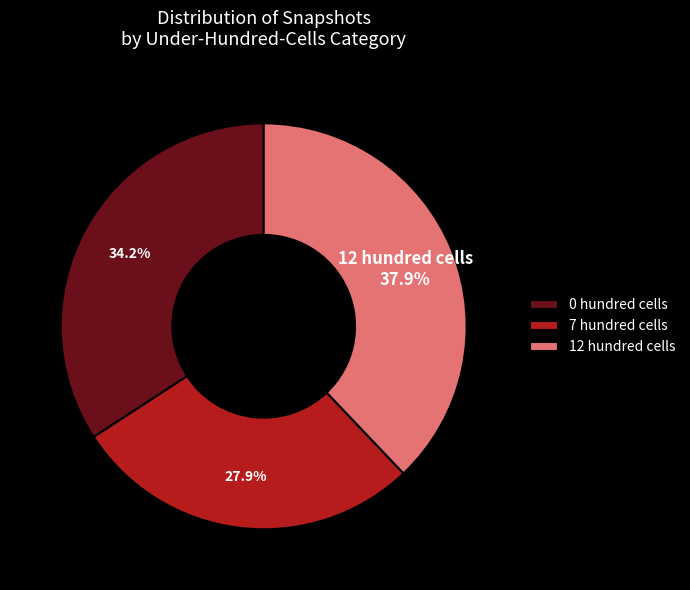

What percentage is NOT represented by 12 hundred cells?

62.1%